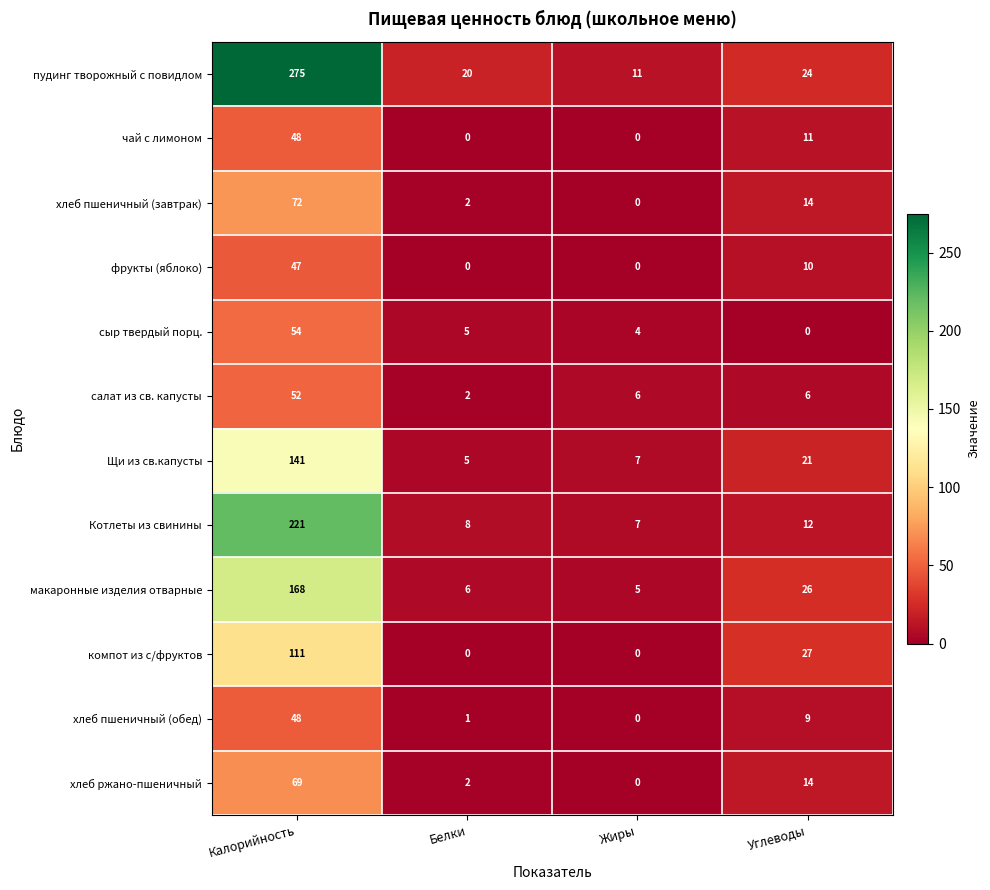

The Котлеты из свинины series shows 12 at Углеводы. True or false?

True